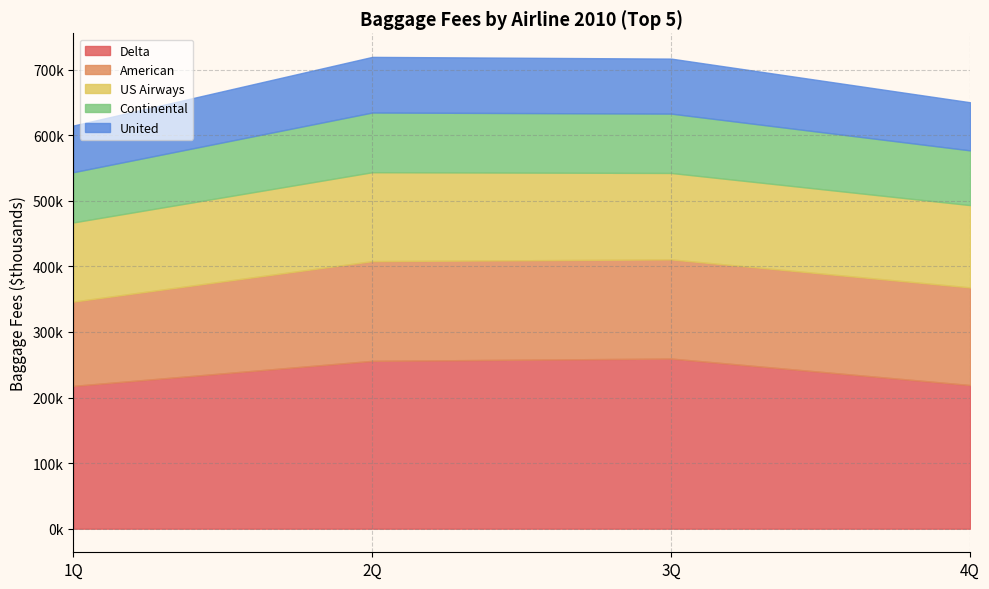

Reading left to right, transcribe all the data shown in this chart.

Delta: 217773	255950	259473	219054
American: 128539	152059	151175	148890
US Airways: 120720	135601	131806	125496
Continental: 76603	91031	90494	83457
United: 71145	84824	83872	73366